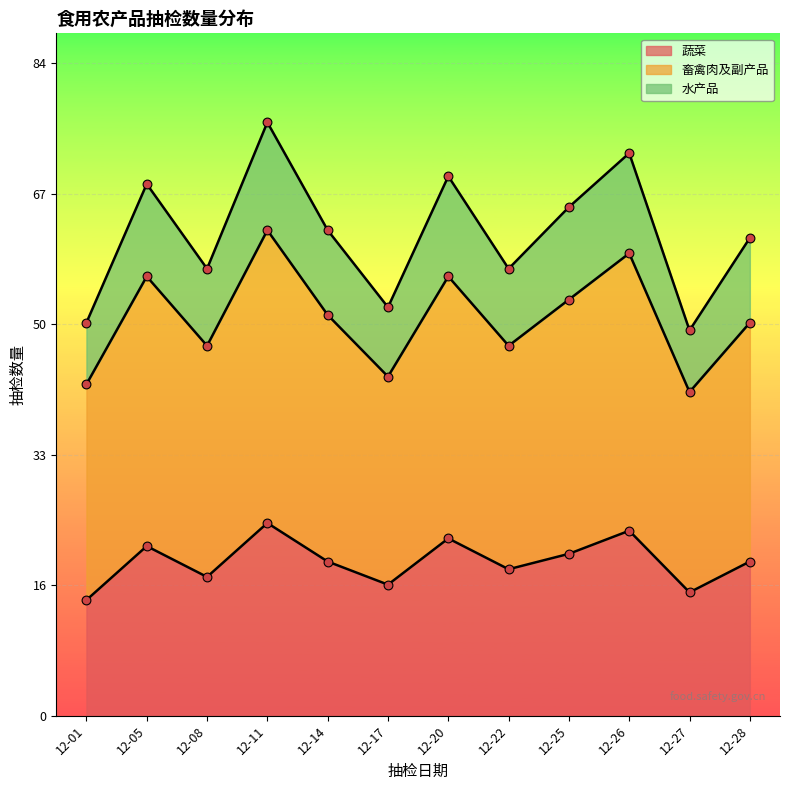

Which series reaches the minimum Y coordinate?

蔬菜